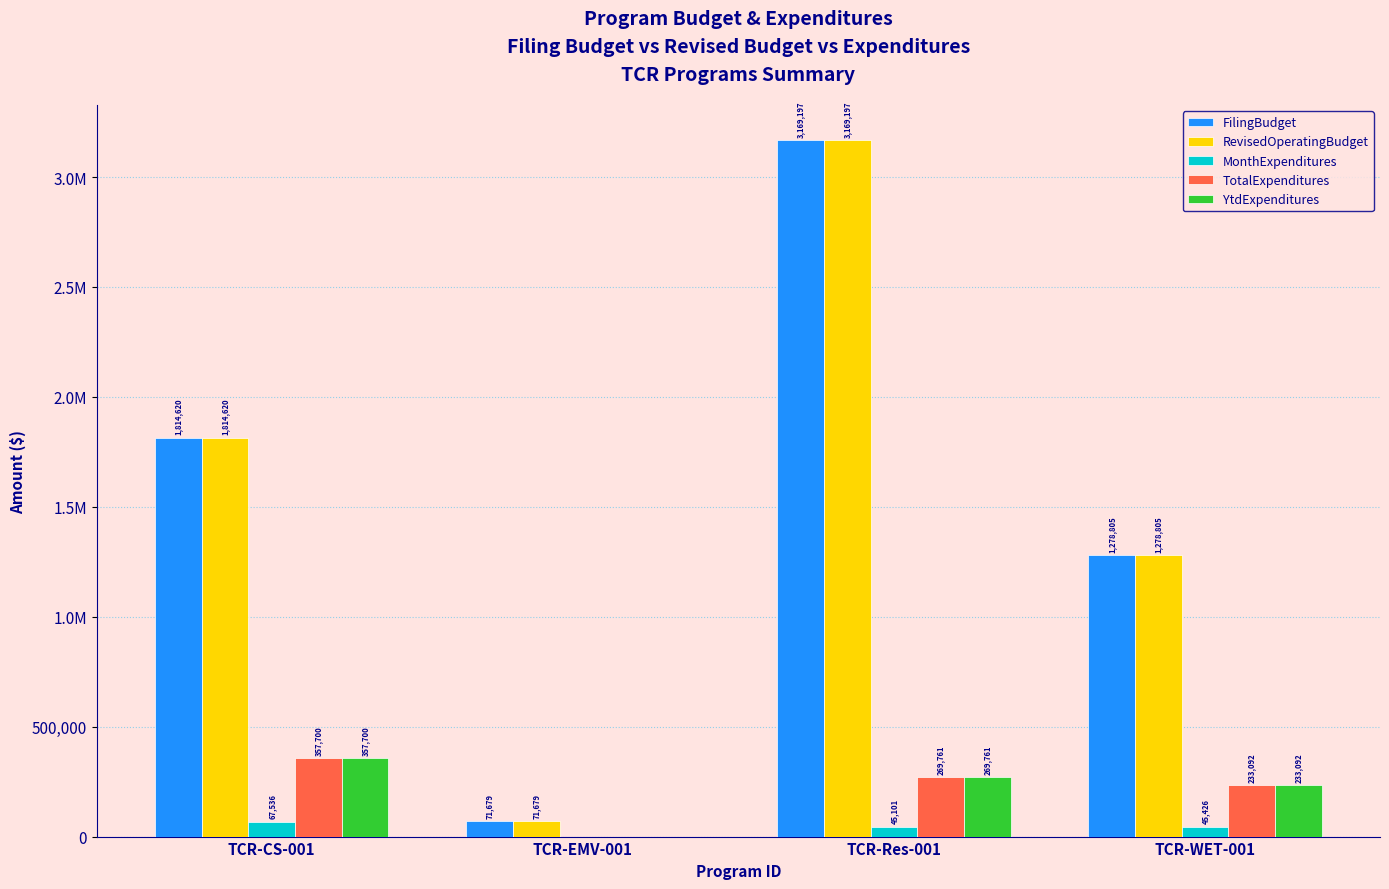

What is the total value across all series at TCR-WET-001?

3069220